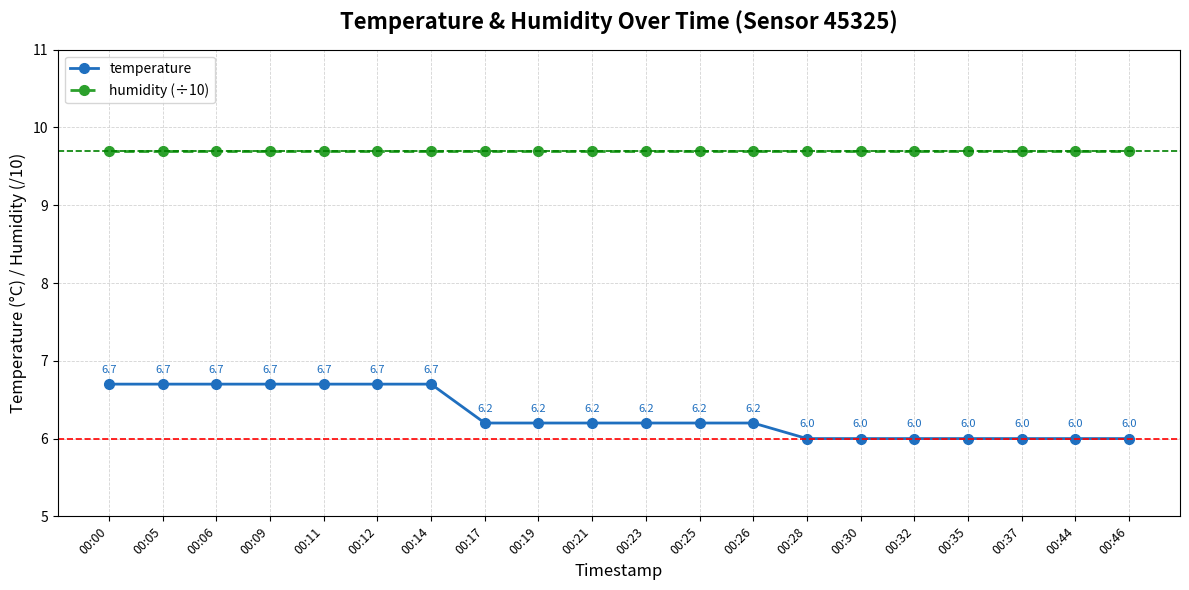

True or false: temperature and humidity (÷10) cross at least once.

False